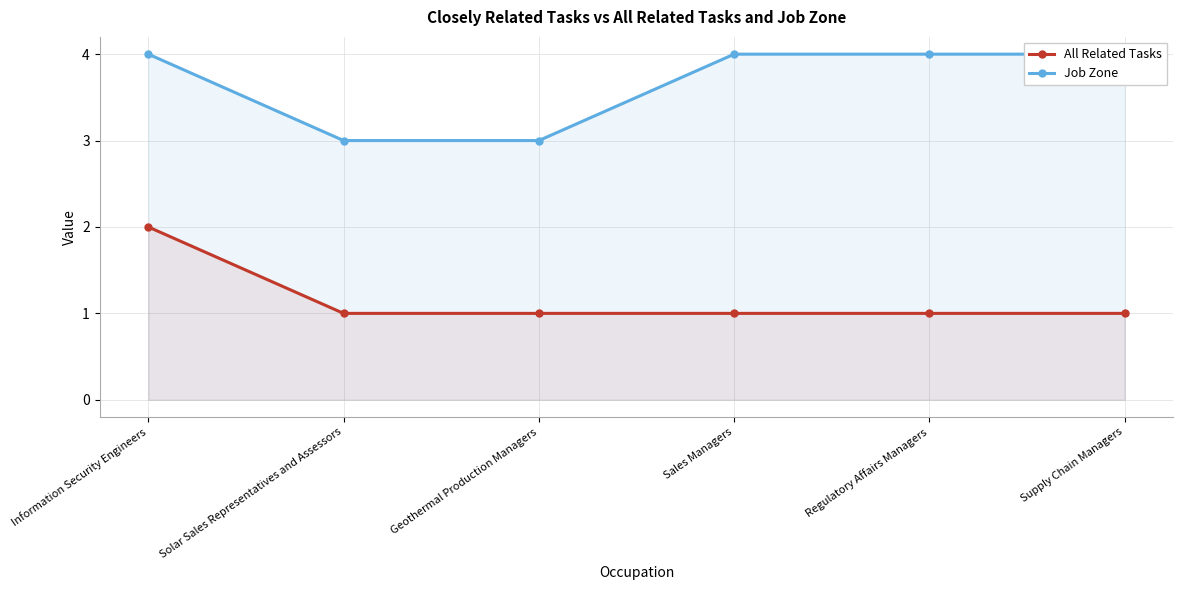

Between Information Security Engineers and Geothermal Production Managers, which series saw the biggest shift?

All Related Tasks